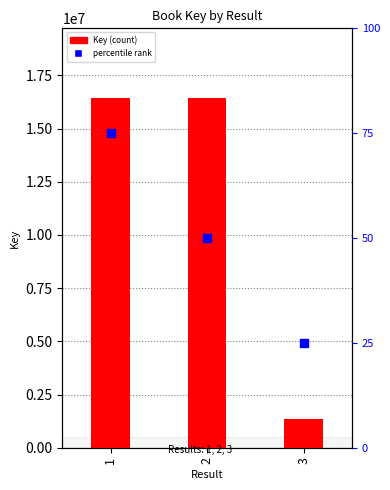

Which series contains the highest Y value?

Key